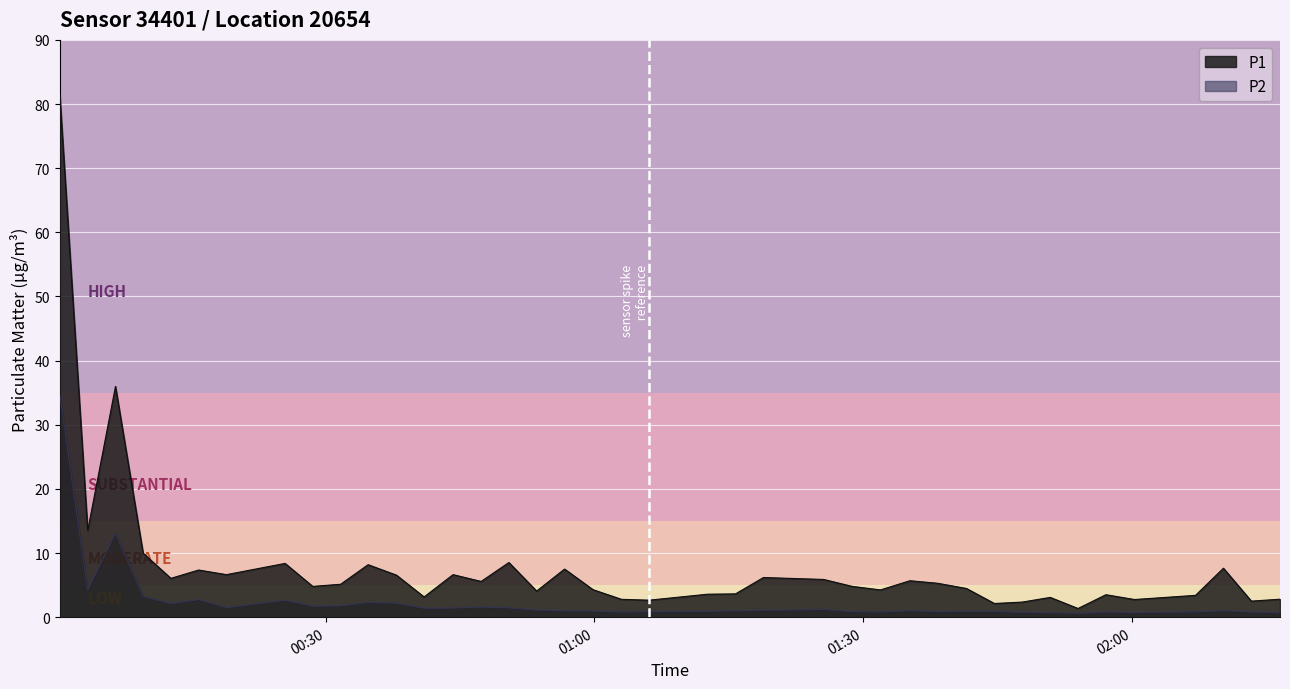

True or false: P1 and P2 intersect in this chart.

False